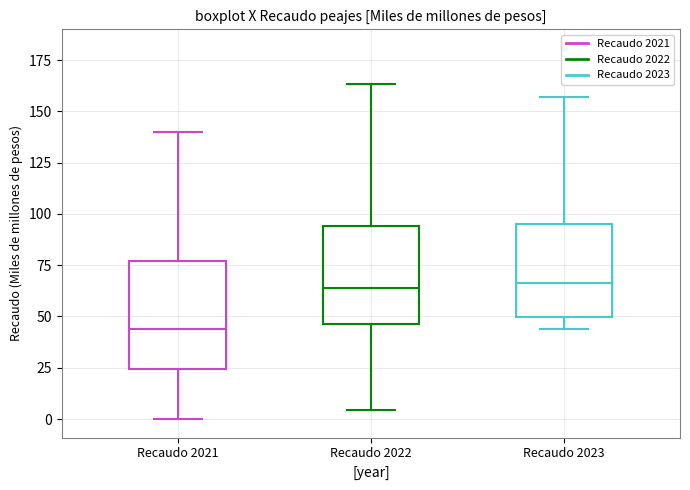

Which box has the lowest median line?

Recaudo 2021